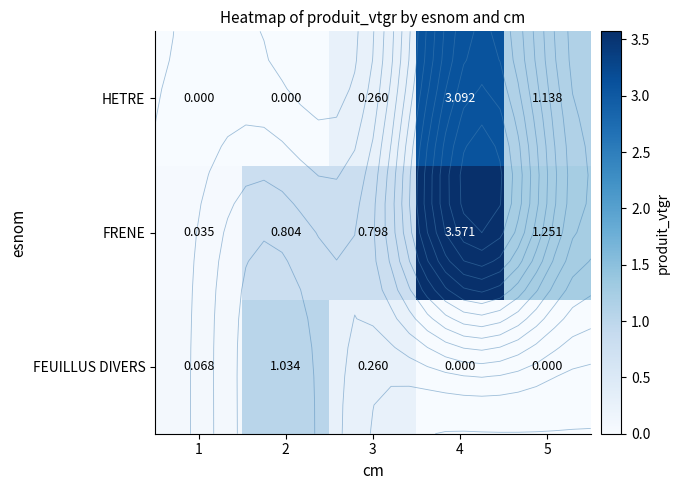

Which series has the widest spread of values?

FRENE